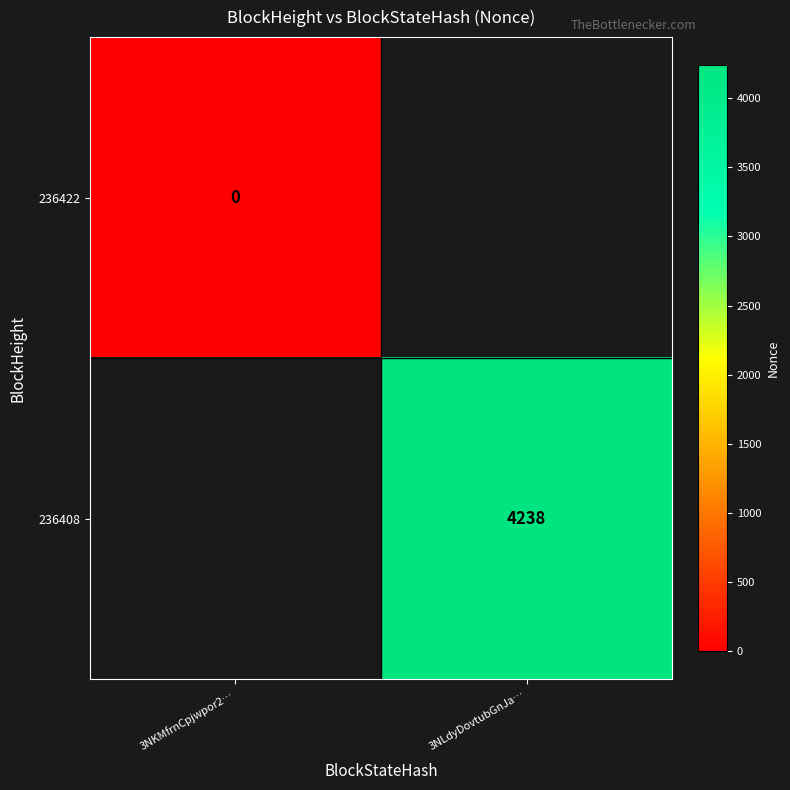

Is it true that 236408 equals 4238 at 3NLdyDovtubGnJa…?

True